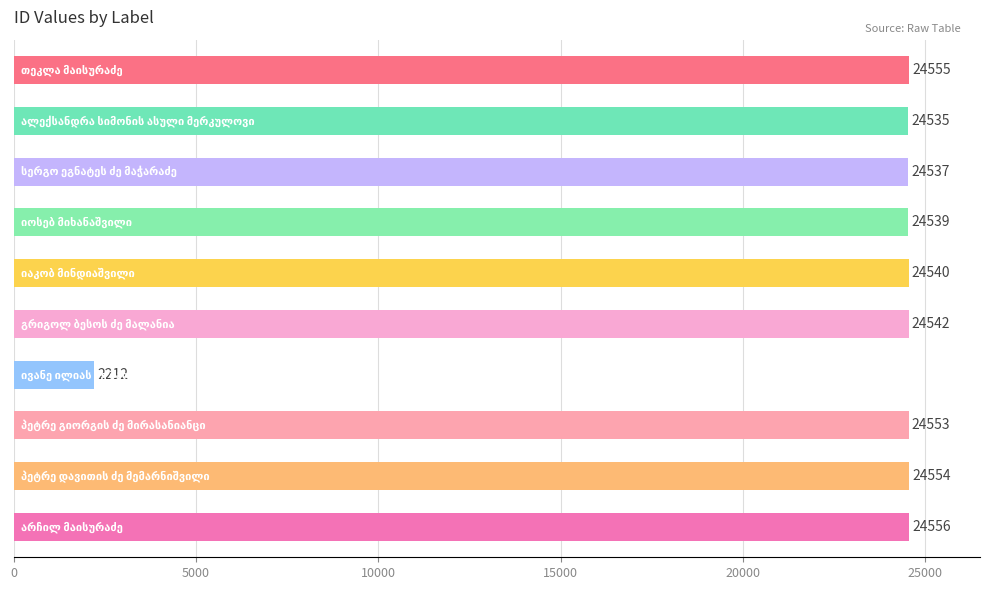

How many data points does each series have?

10